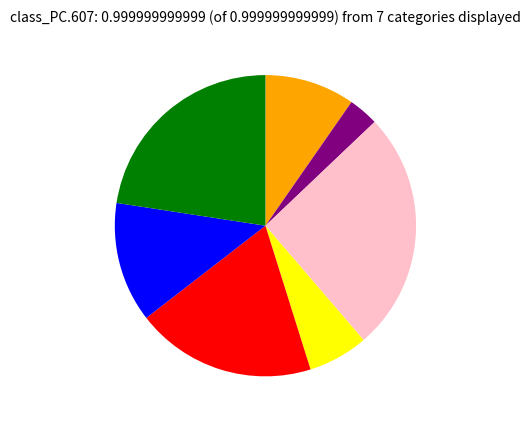

Is there any slice that represents more than half of the pie?

No